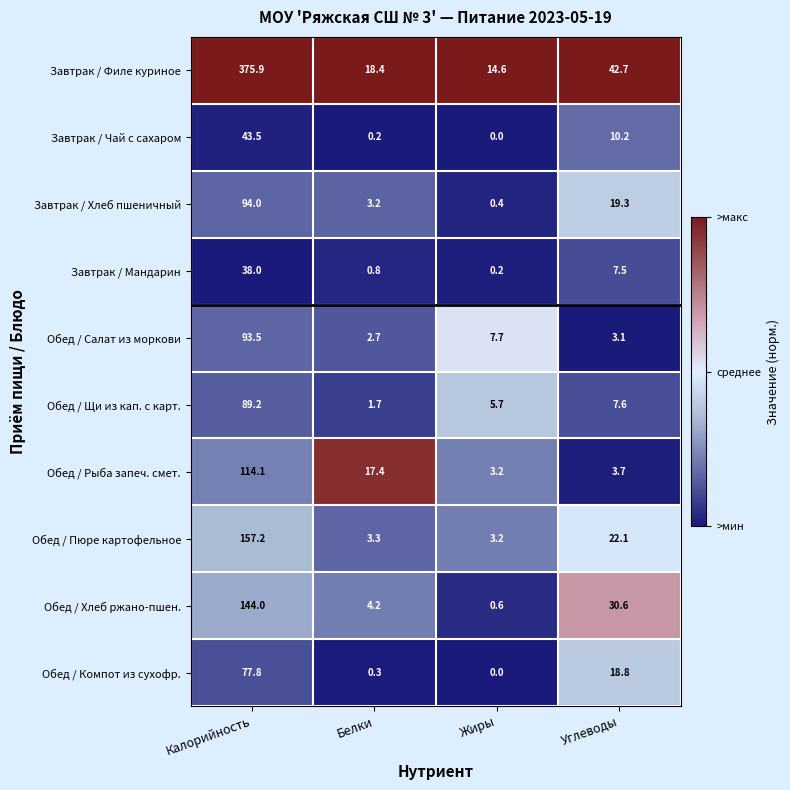

Between Белки and Углеводы, which series saw the biggest shift?

Обед / Хлеб ржано-пшен.